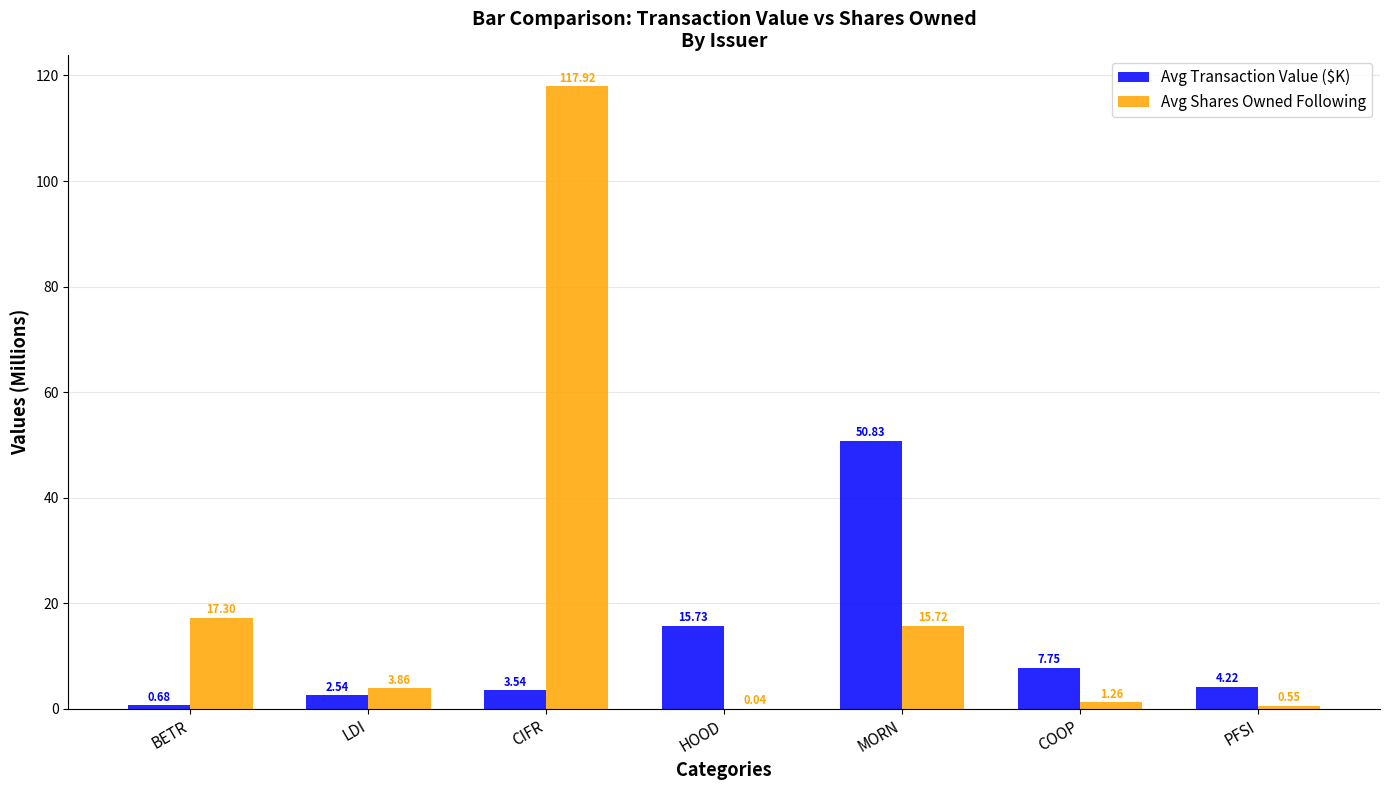

Is the value of Avg Transaction Value ($K) at CIFR greater than the value of Avg Shares Owned Following at LDI?

No